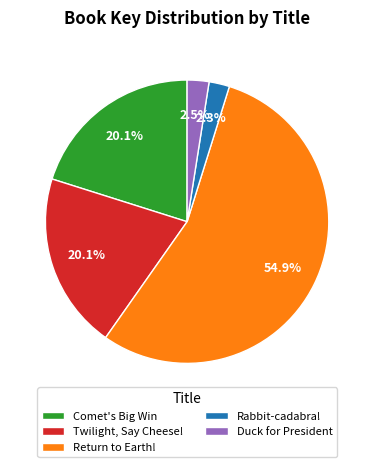

Which slice represents more than half of the pie?

Return to Earth!